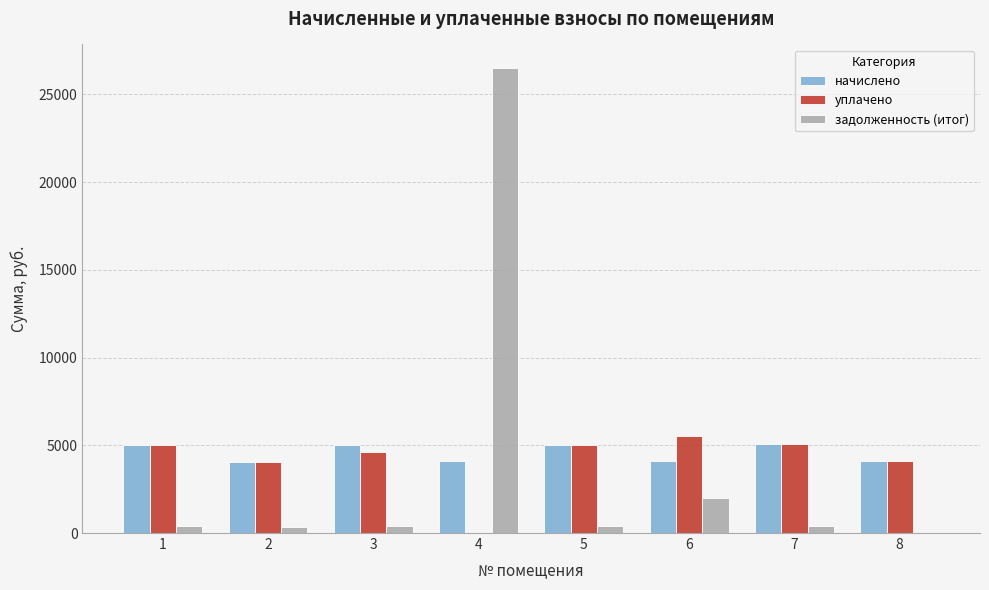

Between 3 and 8, which series saw the biggest shift?

начислено